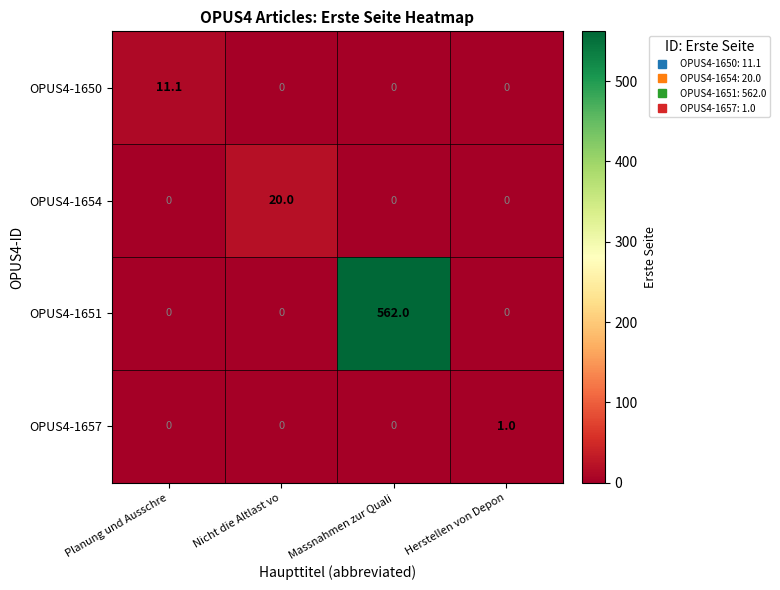

How many distinct data groups are displayed?

4